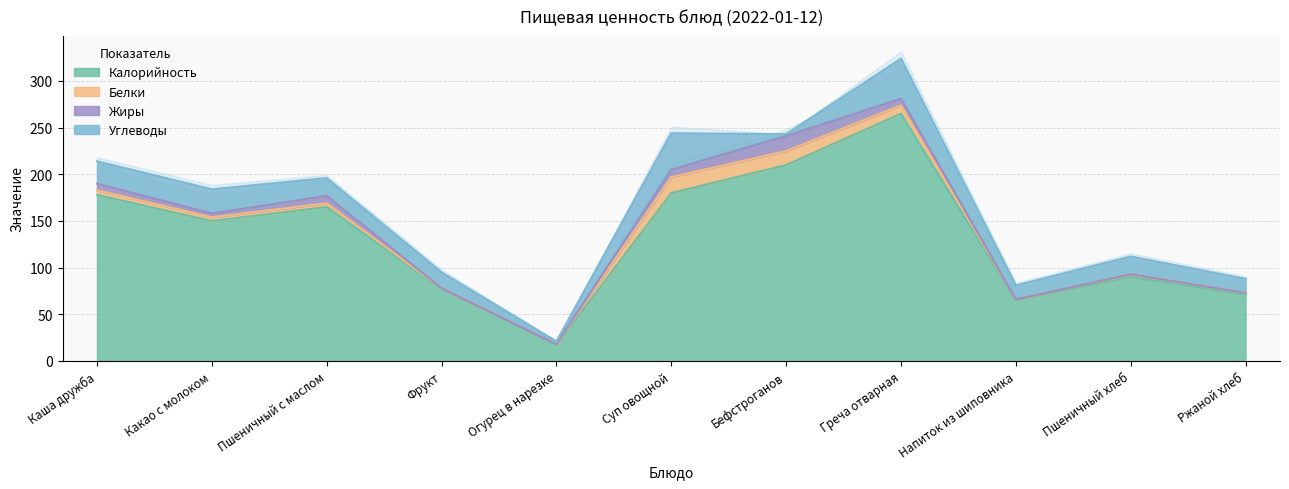

What is the value of the Калорийность point at the 8th from the left?

265